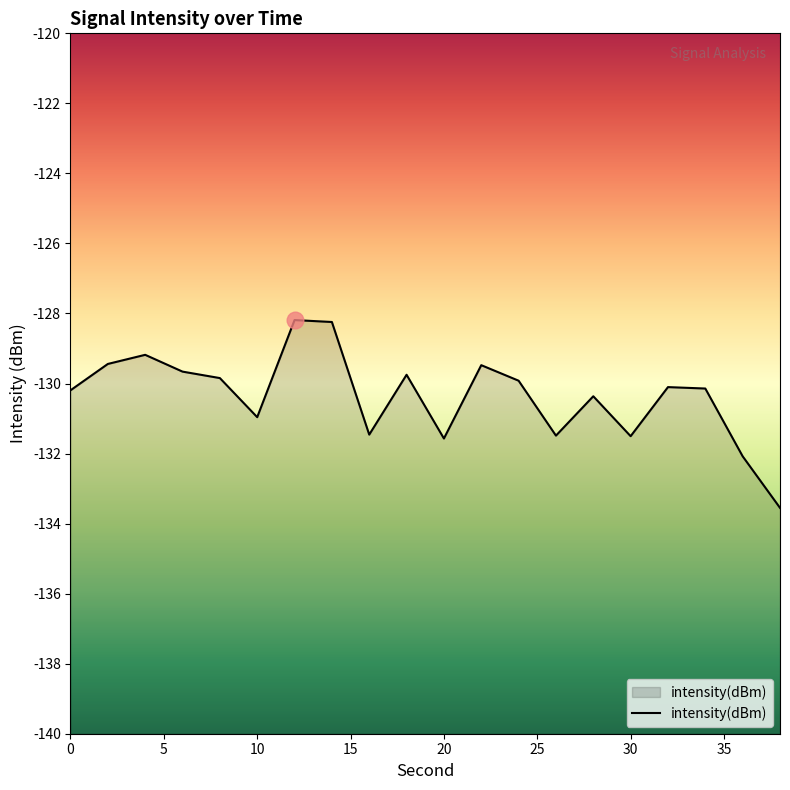

What is the difference between the maximum and minimum values?

5.4